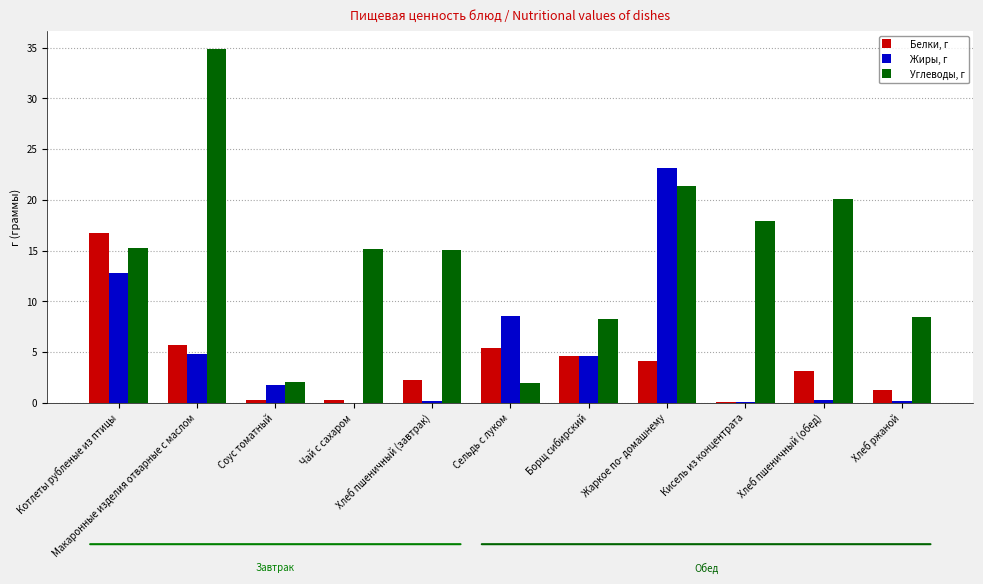

Are the bars horizontal?

No